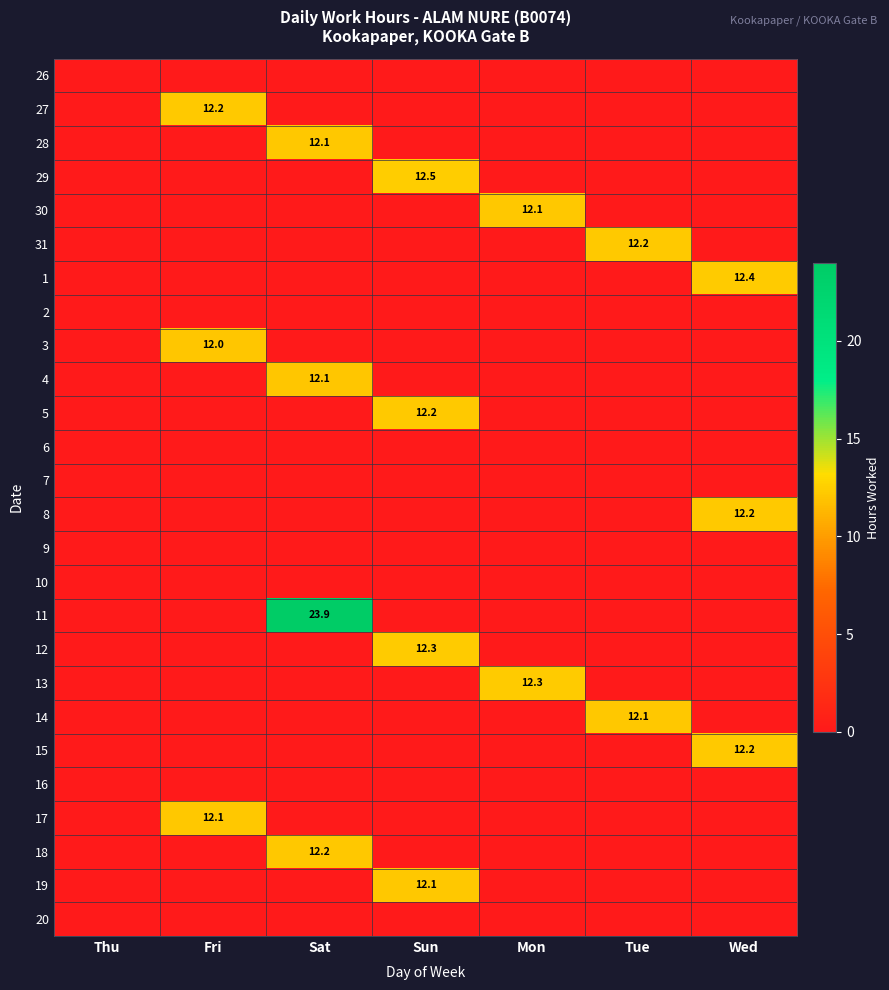

Which series changed the most between Sat and Wed?

11